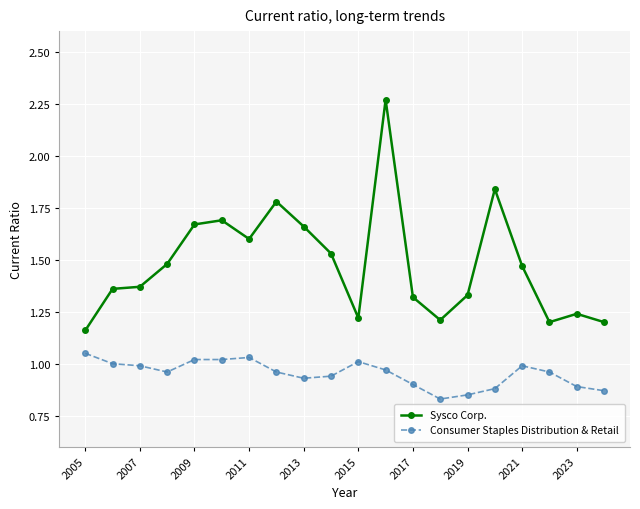

True or false: Consumer Staples Distribution & Retail and Sysco Corp. cross at least once.

False